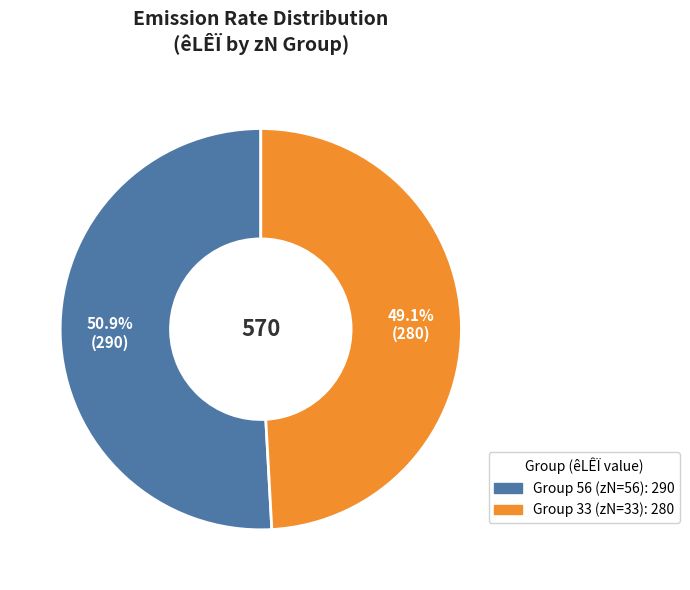

Is there any slice that represents more than half of the pie?

Yes